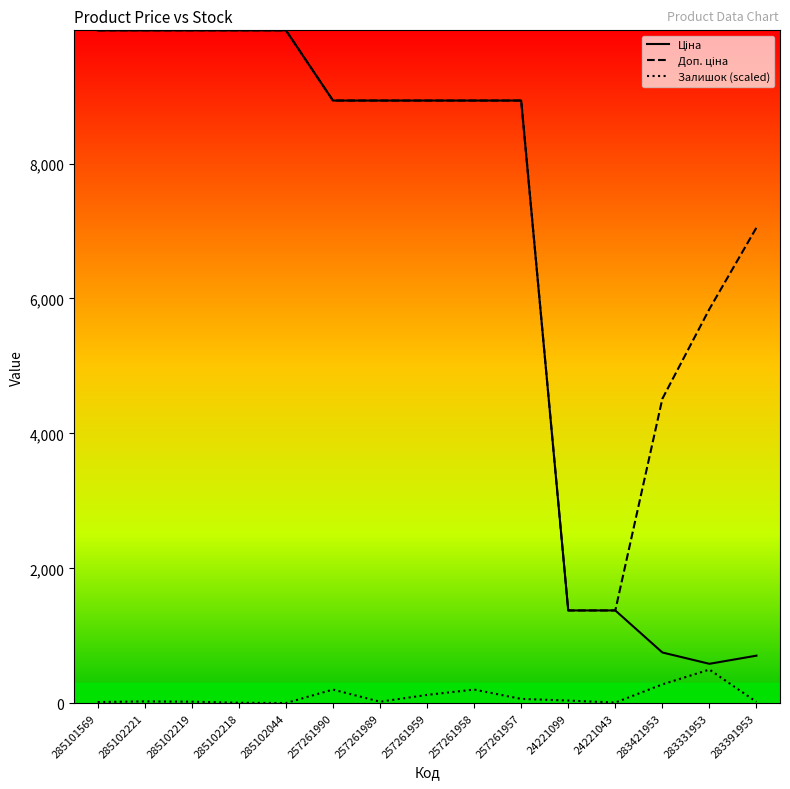

What is the maximum value shown in the chart?

9975.0